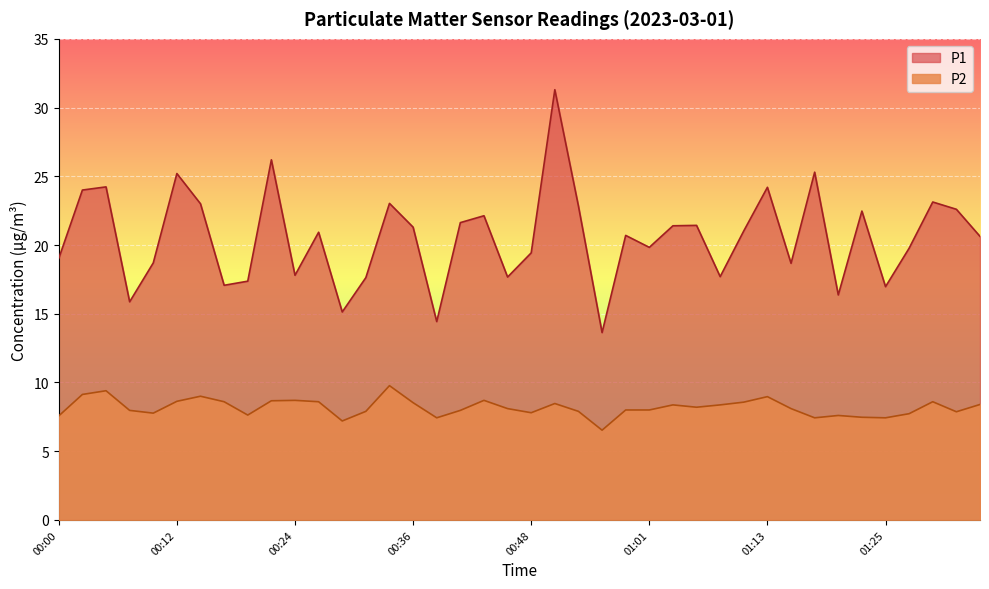

What is the average value of the P1 series?

20.5